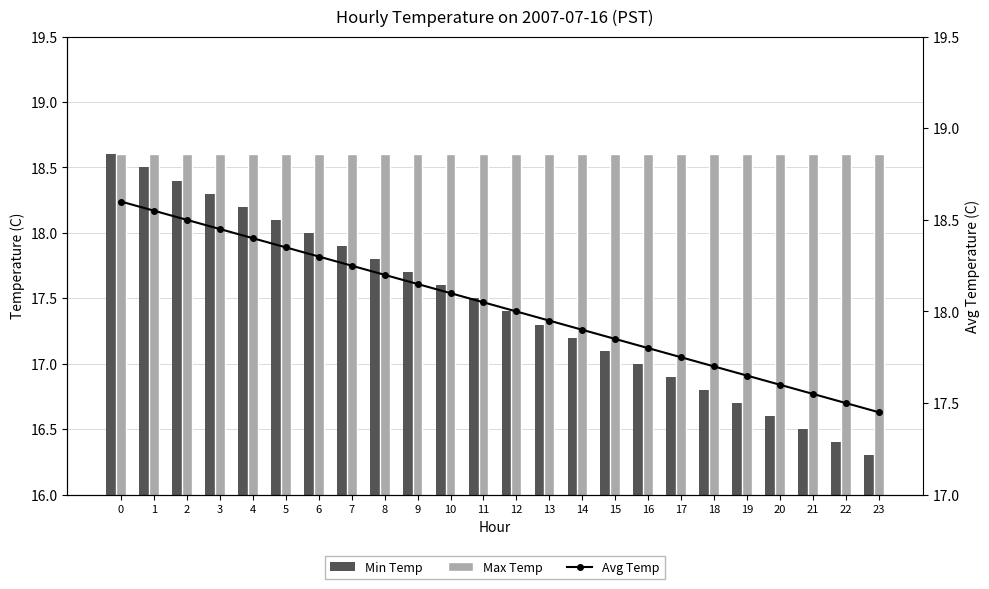

What is the value of the Min Temp bar at the 10th from the left?

17.7